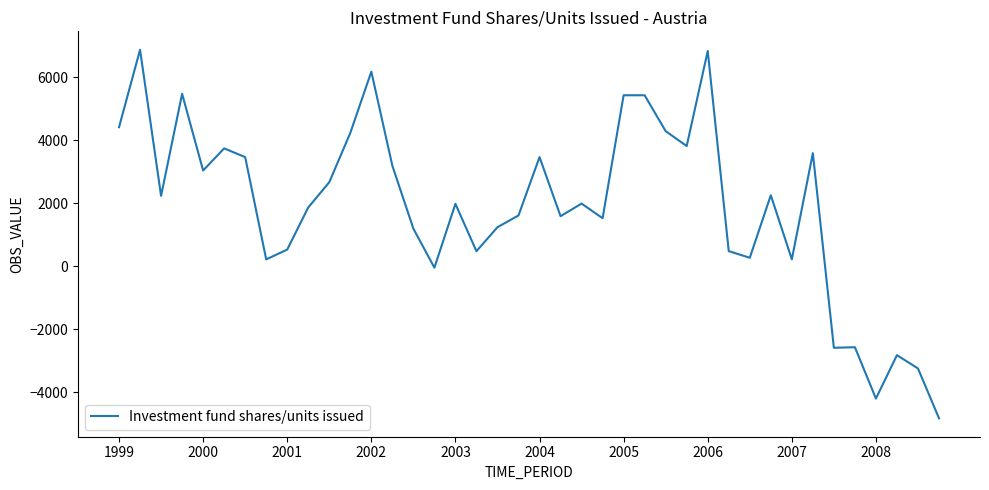

What is the maximum value shown in the chart?

6873